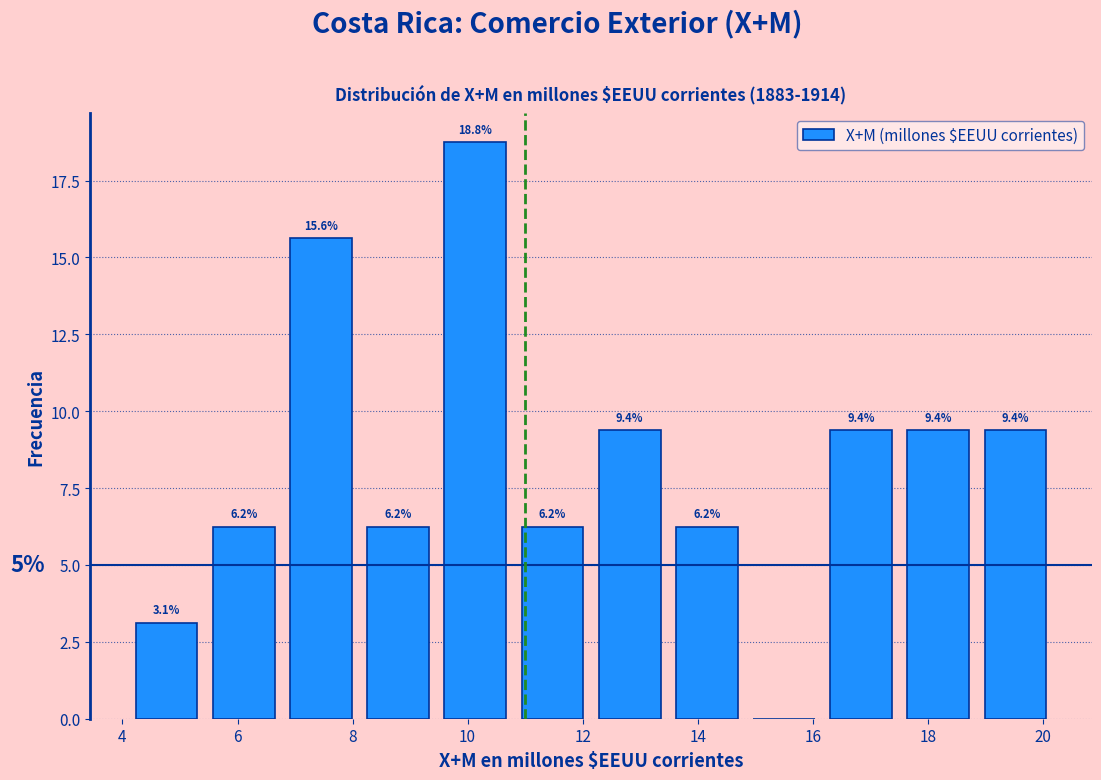

Over which range of the x-axis is the bar tallest?

9.6 to 11.0